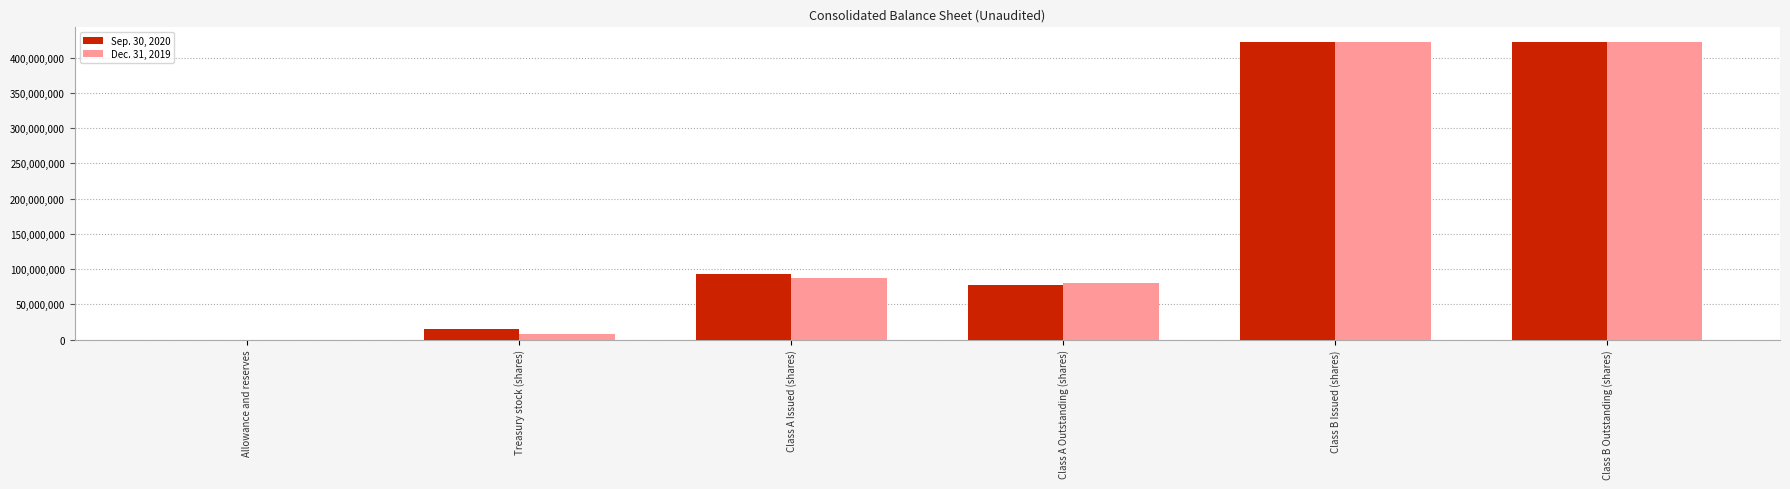

What is the maximum value shown in the chart?

421859000